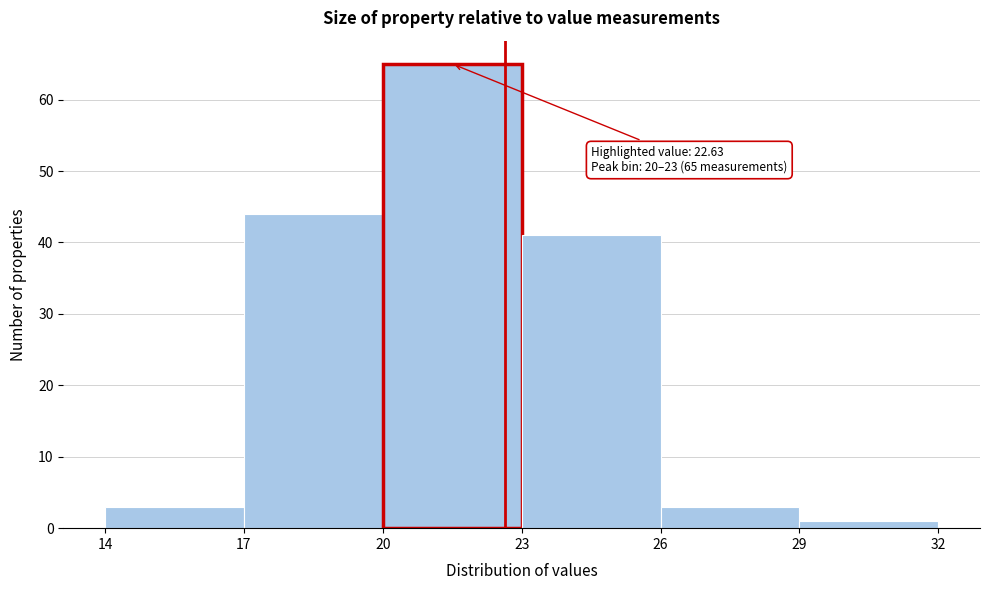

Which range on the x-axis has the tallest bar?

20 to 23